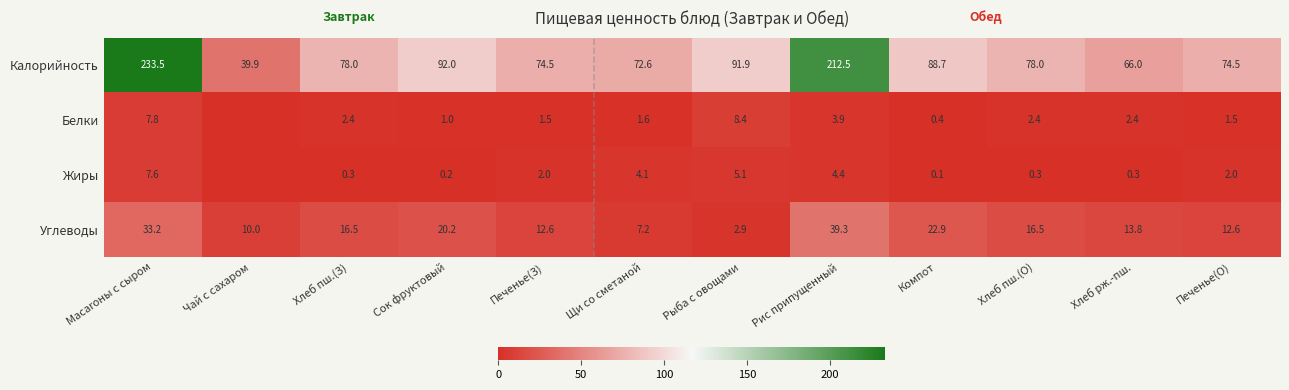

Which category has the highest value in the Углеводы series?

Рис припущенный